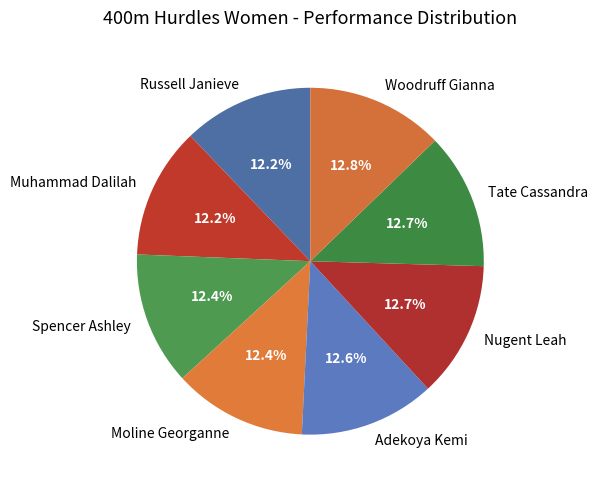

To the nearest percent, what is the average slice percentage?

12%